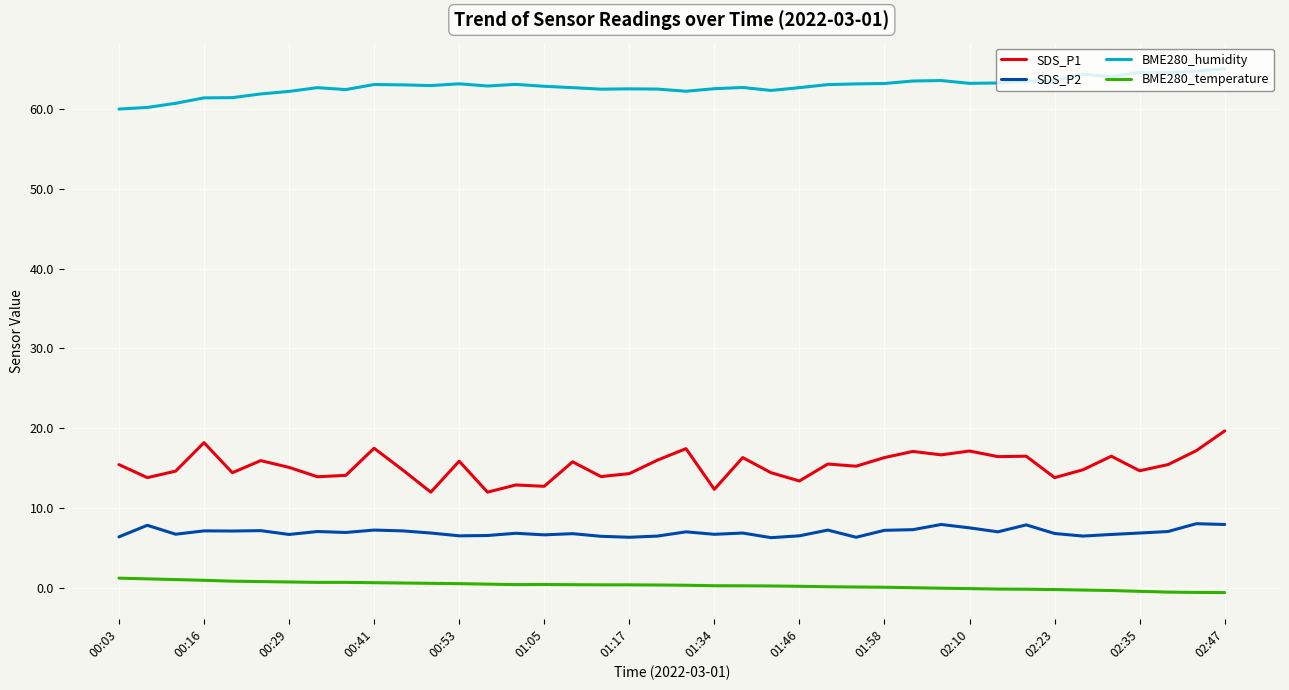

Count the number of data series in this chart.

4